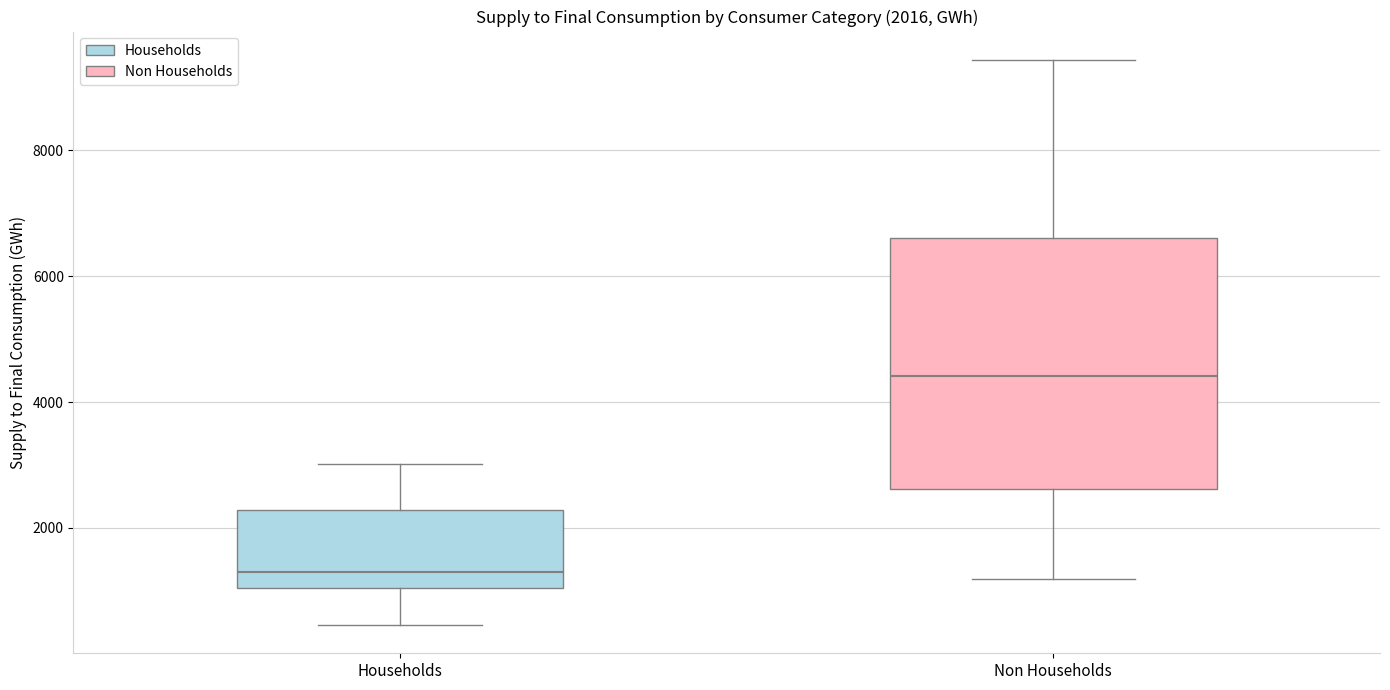

Which box has the highest median line?

Non Households